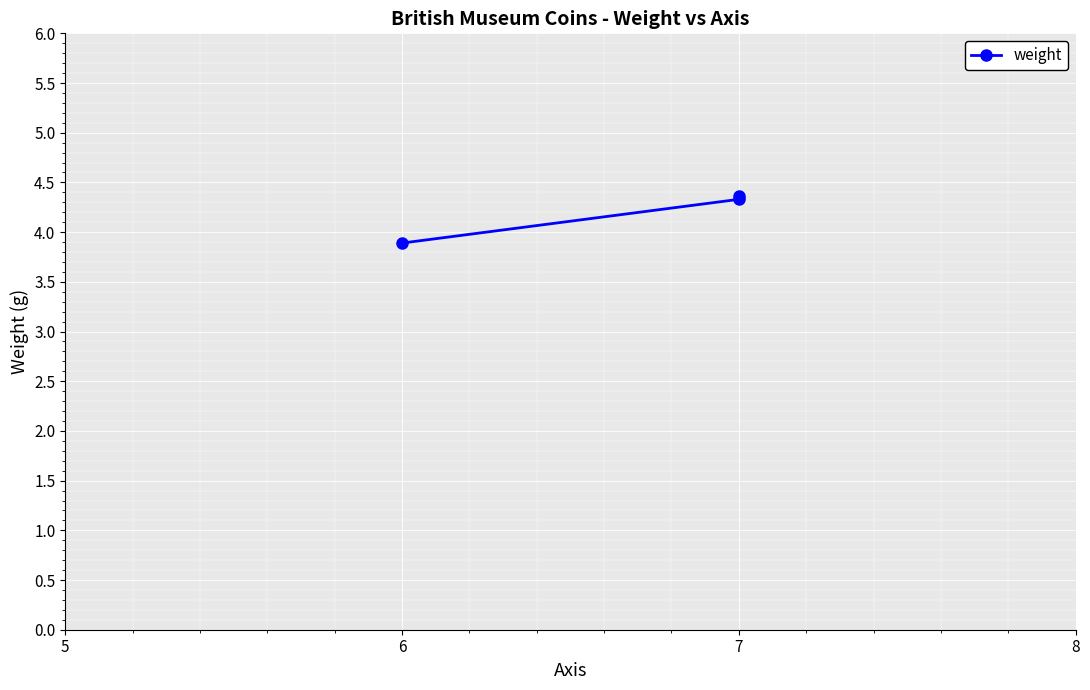

The chart shows a value of 6.0 at 7. True or false?

False